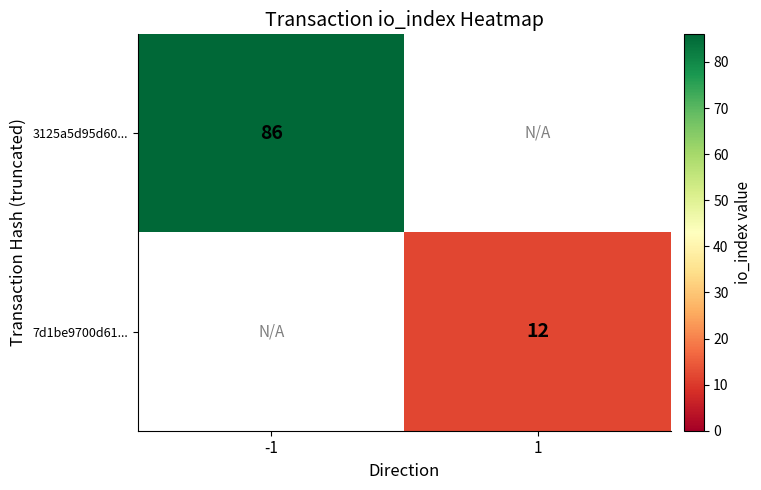

The 7d1be9700d61... series shows 12 at 1. True or false?

True